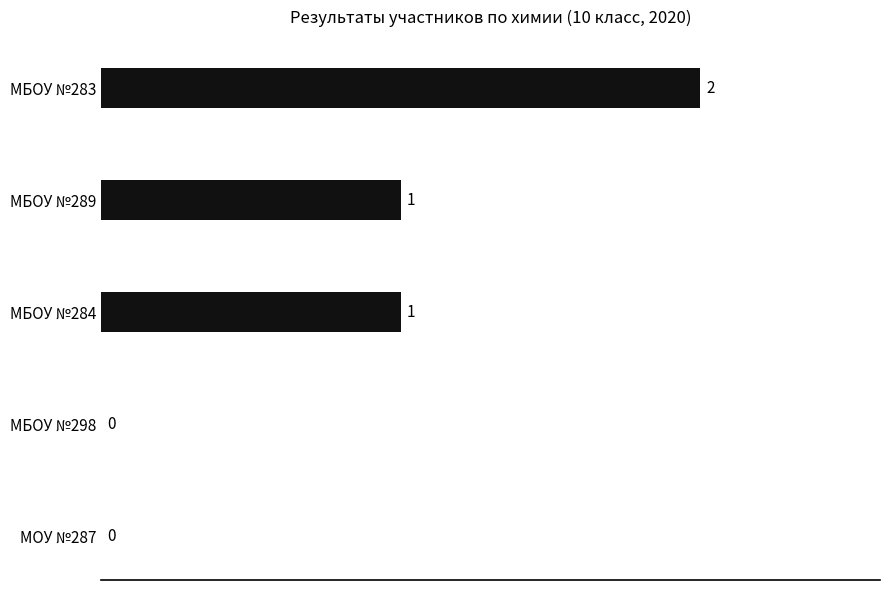

What is the sum of all values?

4